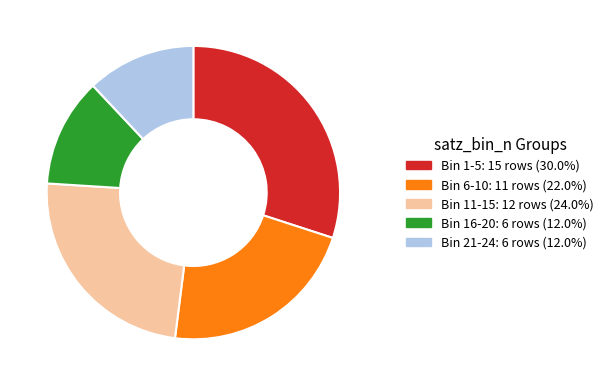

Is there any slice that represents more than half of the pie?

No